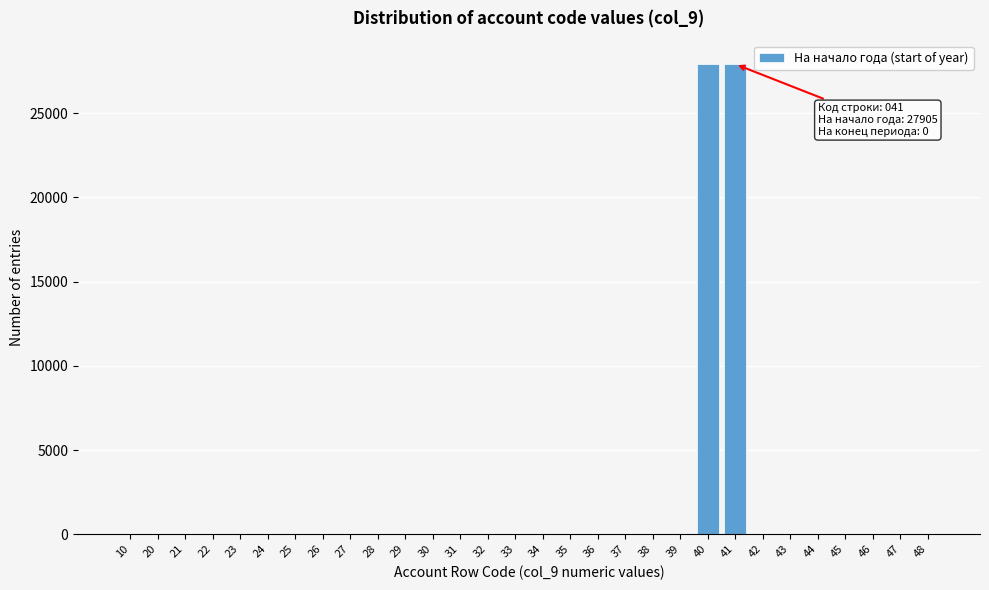

What is the sum of all values?

55811